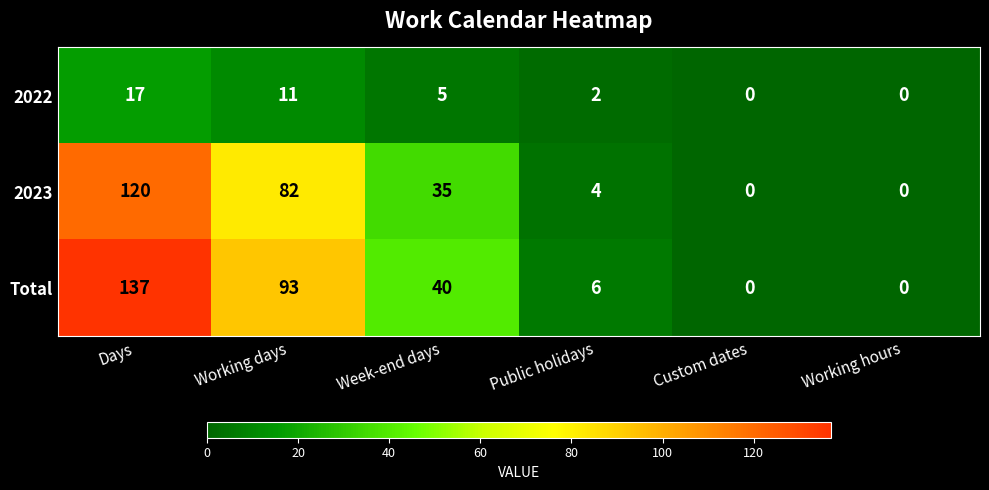

List the series in order of their peak value, highest first.

Total, 2023, 2022